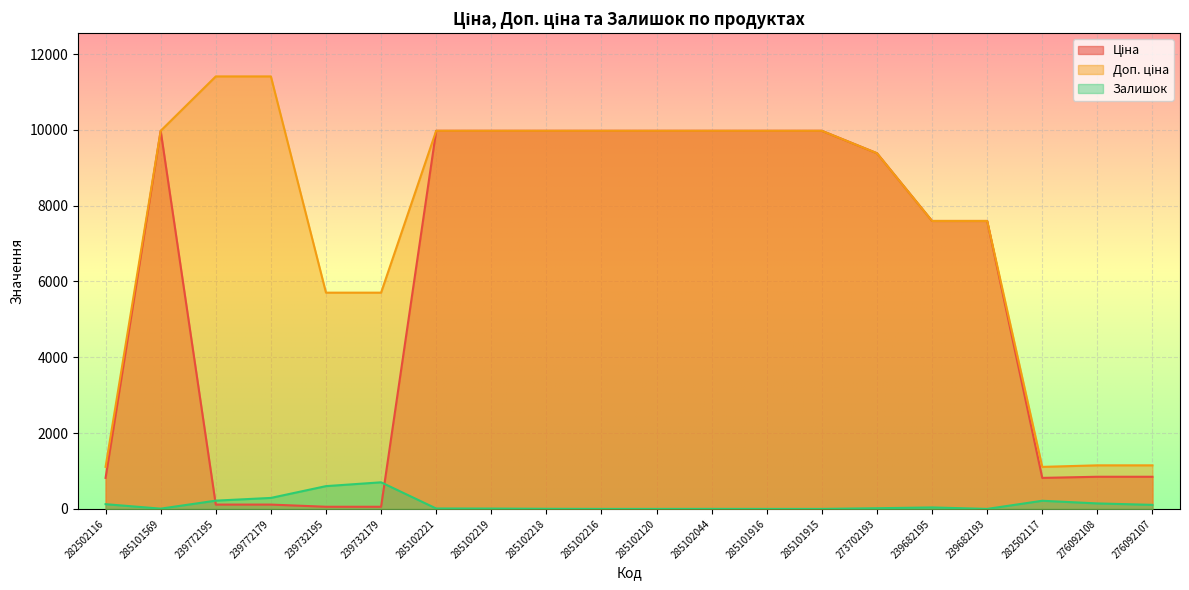

What is the spread (max minus min) of values at 276092108?

1004.7